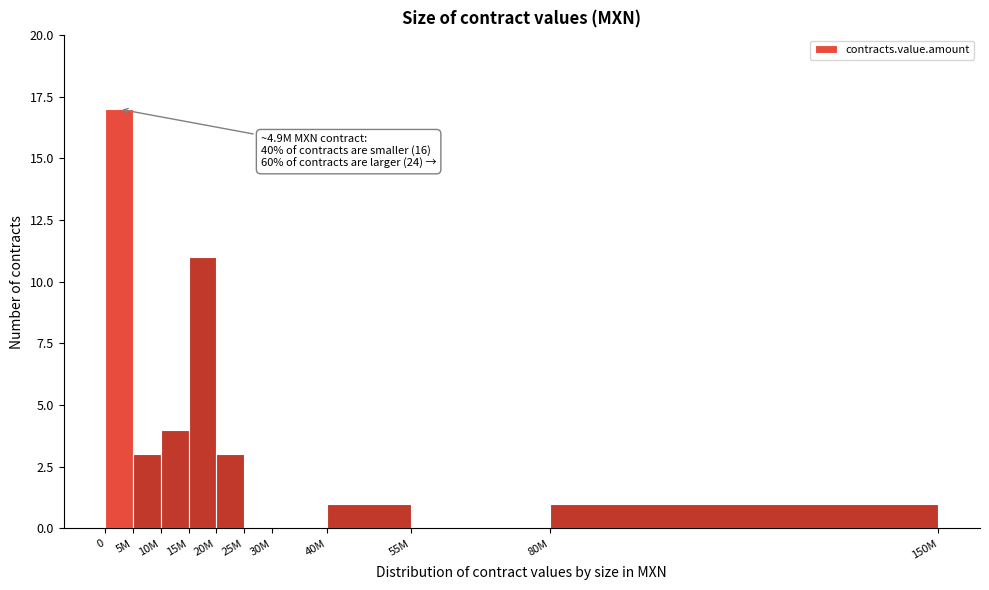

Reading left to right, what are all the values shown in this chart?

0=17	5M=3	10M=4	15M=11	20M=3	25M=0	30M=0	40M=1	55M=0	80M=1